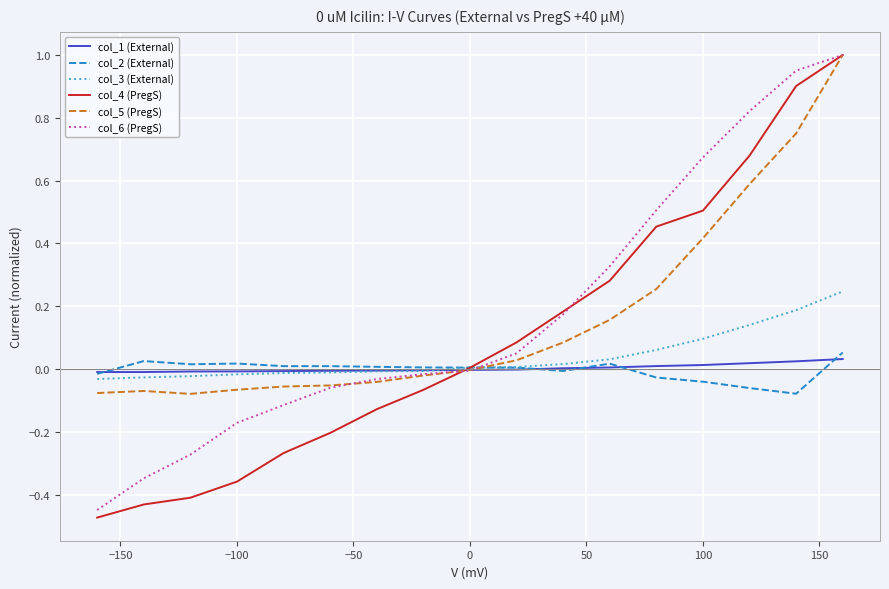

Which series has the largest range (max minus min)?

col_4 (PregS)